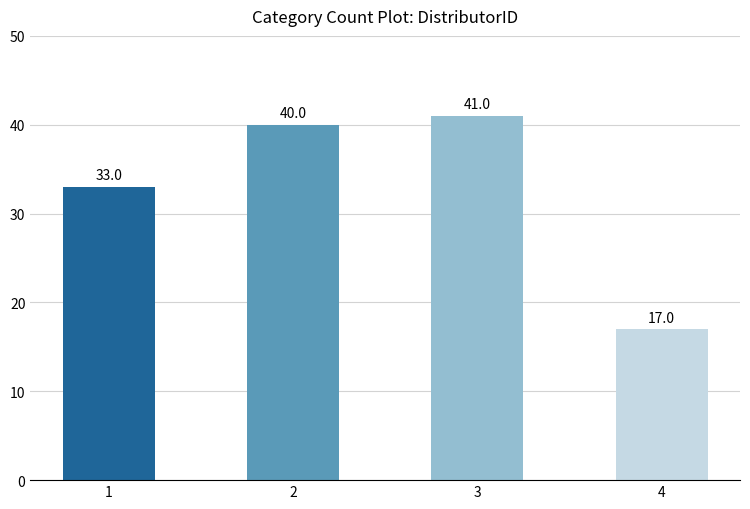

What is the minimum value shown in the chart?

17